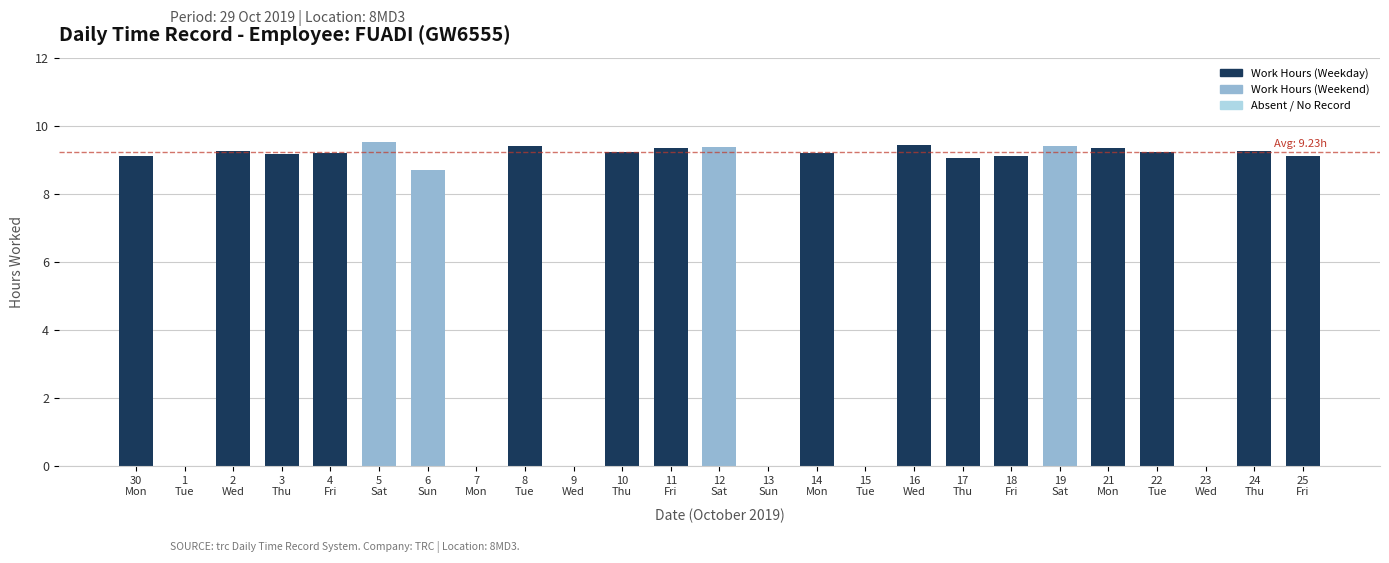

True or false: the data shows 5.2 at 15
Tue.

False